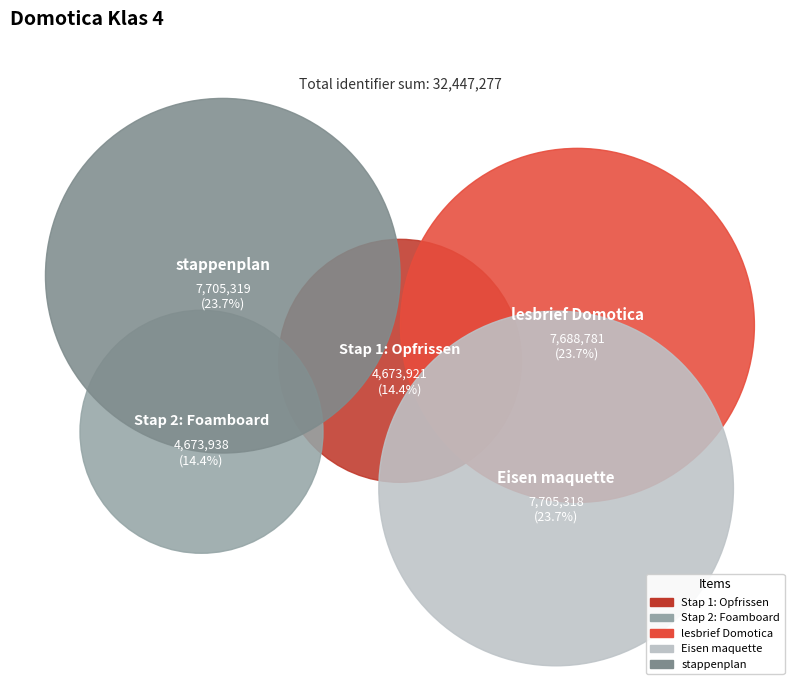

To the nearest percent, what percentage of the pie is Stap 1: Opfrissen?

14%